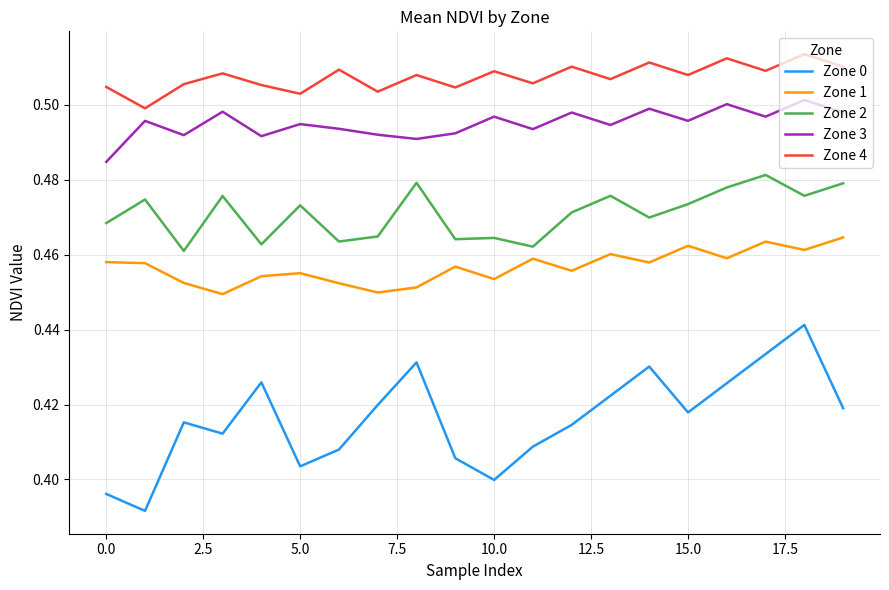

List the series in order of their peak value, lowest first.

Zone 0, Zone 1, Zone 2, Zone 3, Zone 4